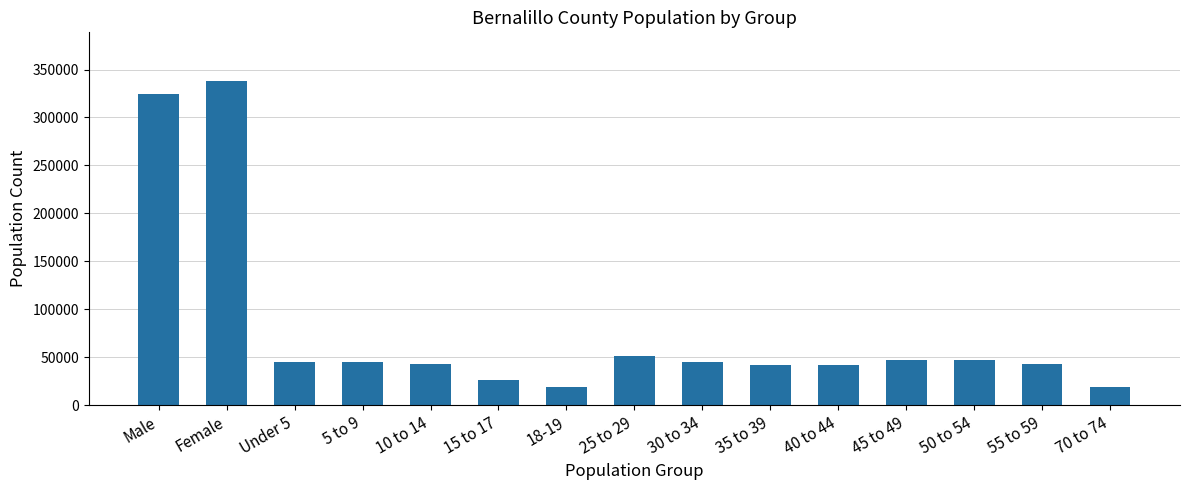

True or false: the data shows 46984 at 50 to 54.

True